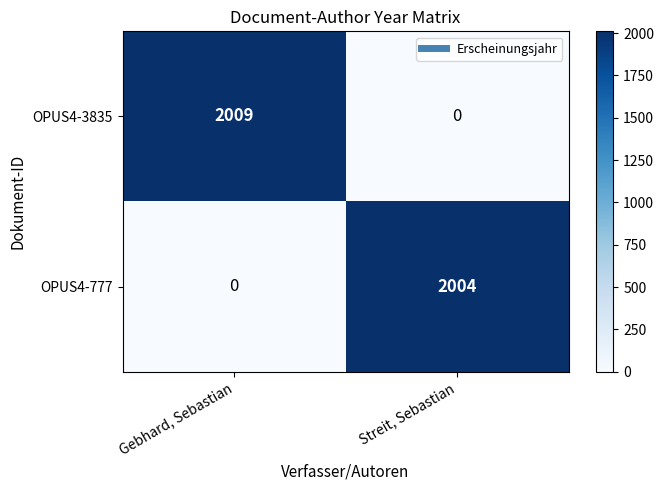

The OPUS4-3835 series shows 3513 at Gebhard, Sebastian. True or false?

False